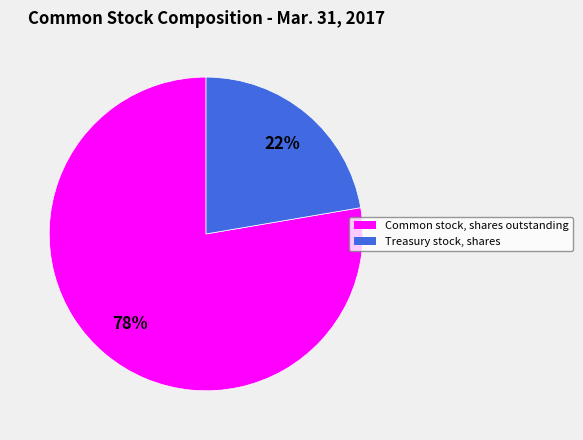

Between Common stock, shares outstanding and Treasury stock, shares, which is larger?

Common stock, shares outstanding